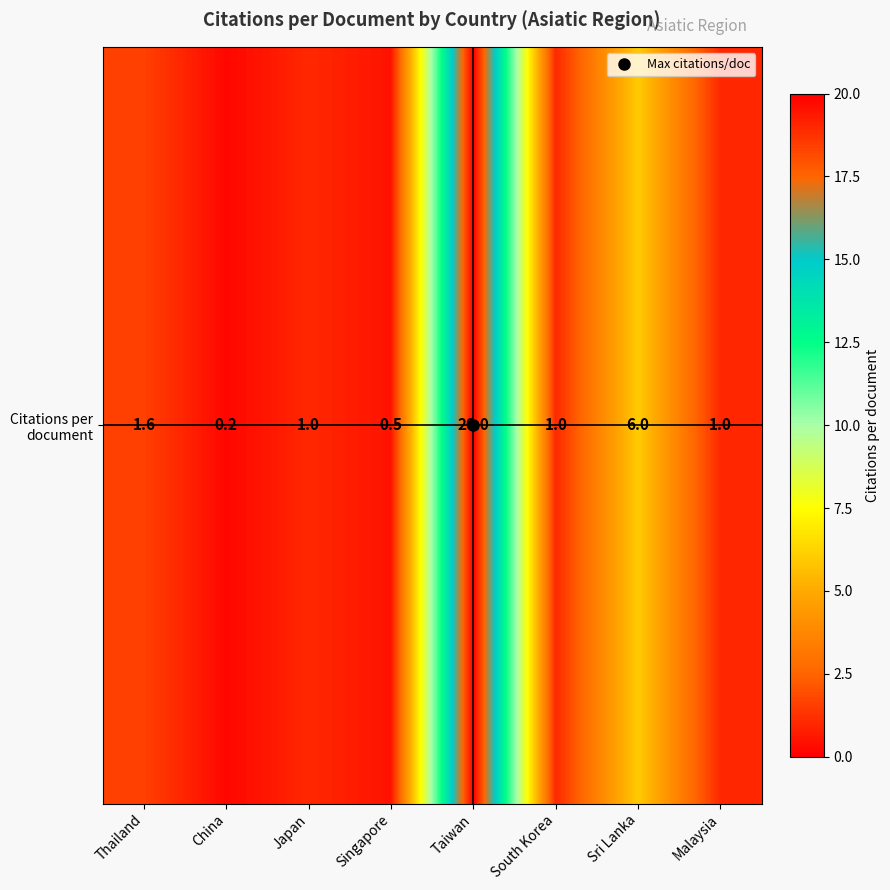

Reading left to right, extract all data points from this chart.

1.6	0.2	1.0	0.5	20.0	1.0	6.0	1.0